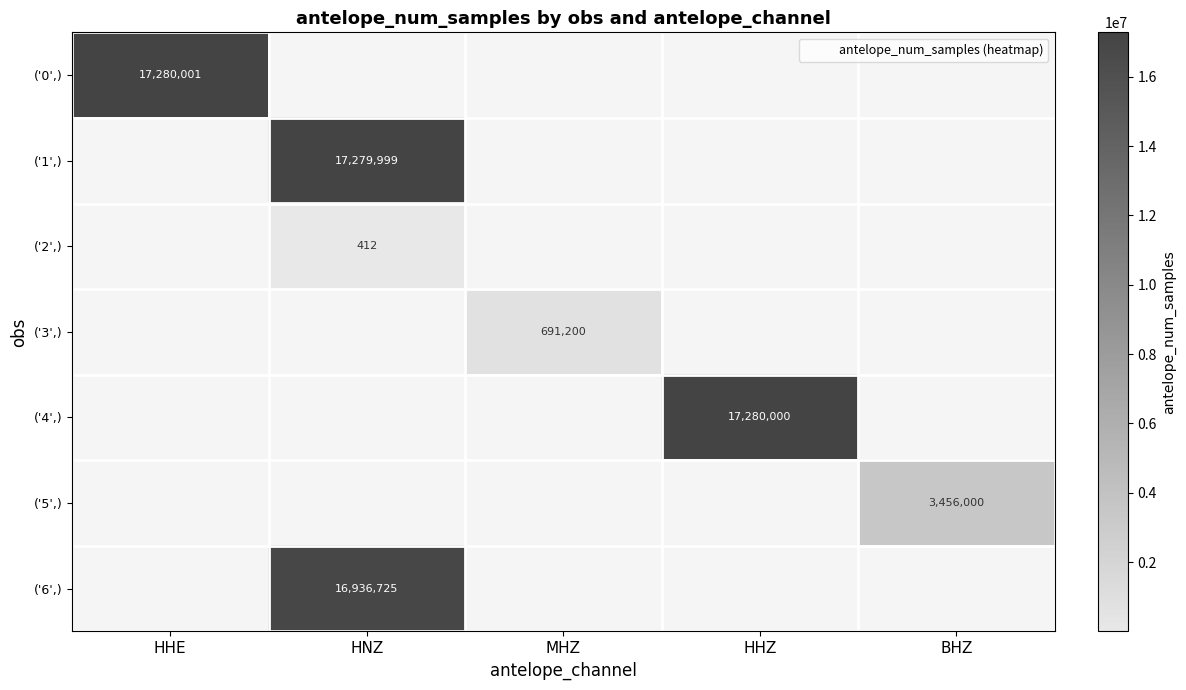

Which category has the lowest value across all series?

HNZ